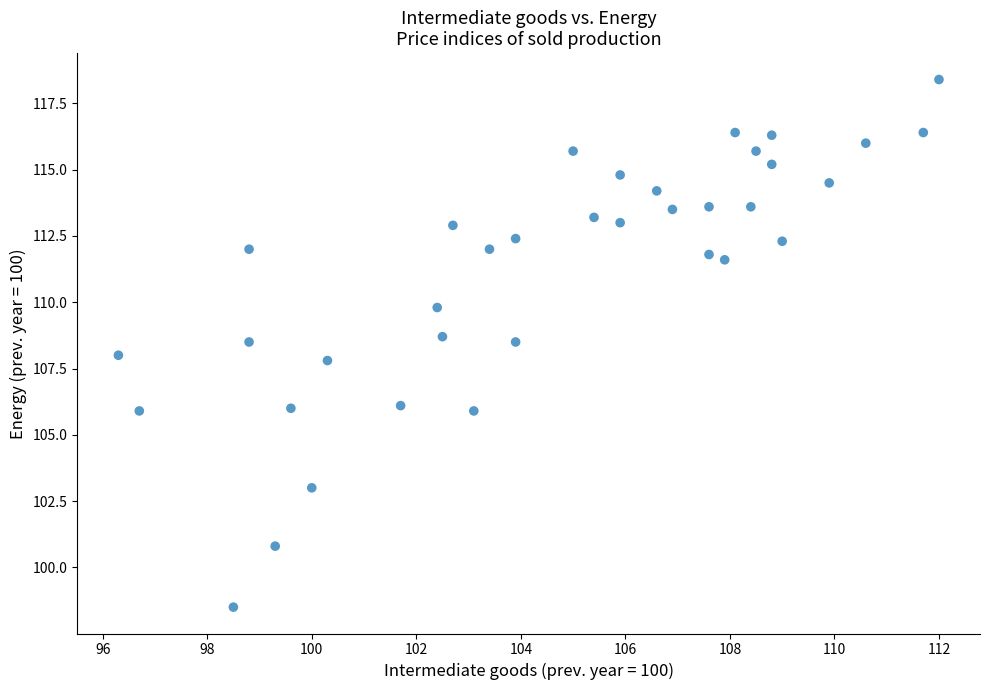

What is the range of X values (max minus min)?

15.7